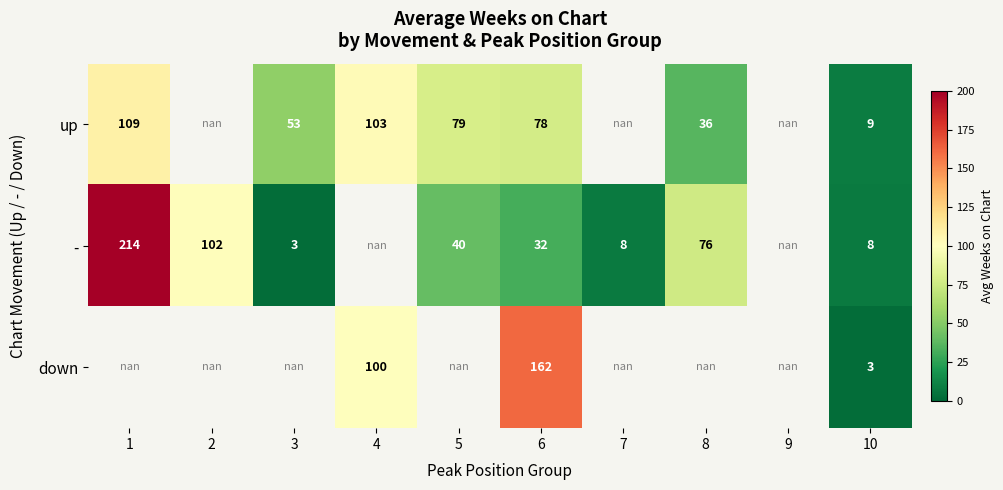

The value of down at 10 is 3.0. True or false?

True